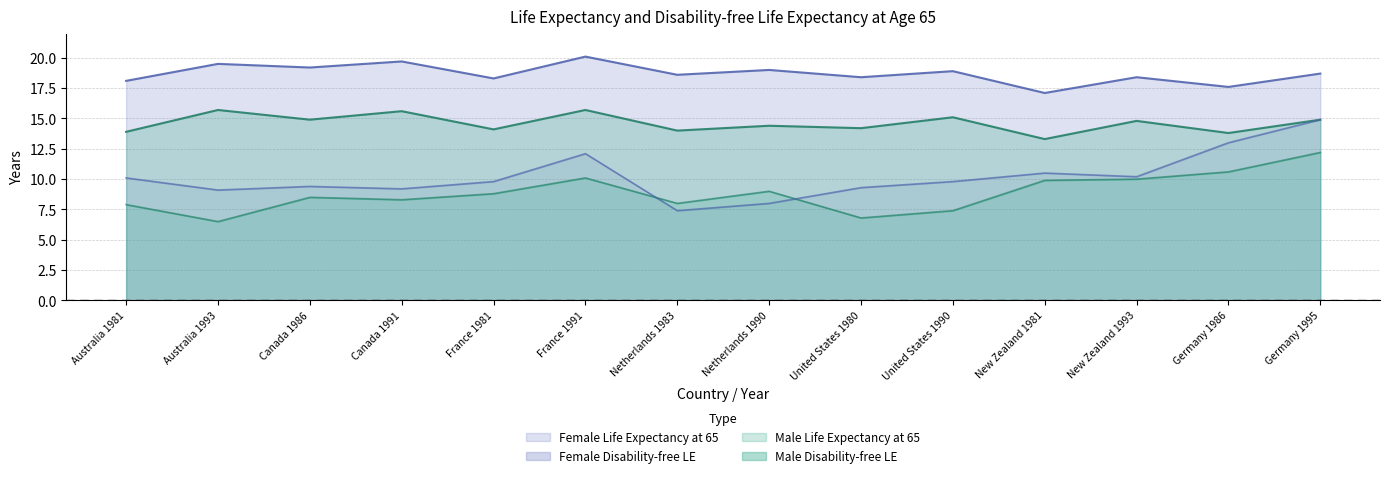

Reading right to left, list all the values displayed in this chart.

Male Life Expectancy at 65: 14.9	13.8	14.8	13.3	15.1	14.2	14.4	14.0	15.7	14.1	15.6	14.9	15.7	13.9
Male Disability-free LE: 12.2	10.6	10.0	9.9	7.4	6.8	9.0	8.0	10.1	8.8	8.3	8.5	6.5	7.9
Female Life Expectancy at 65: 18.7	17.6	18.4	17.1	18.9	18.4	19.0	18.6	20.1	18.3	19.7	19.2	19.5	18.1
Female Disability-free LE: 14.9	13.0	10.2	10.5	9.8	9.3	8.0	7.4	12.1	9.8	9.2	9.4	9.1	10.1